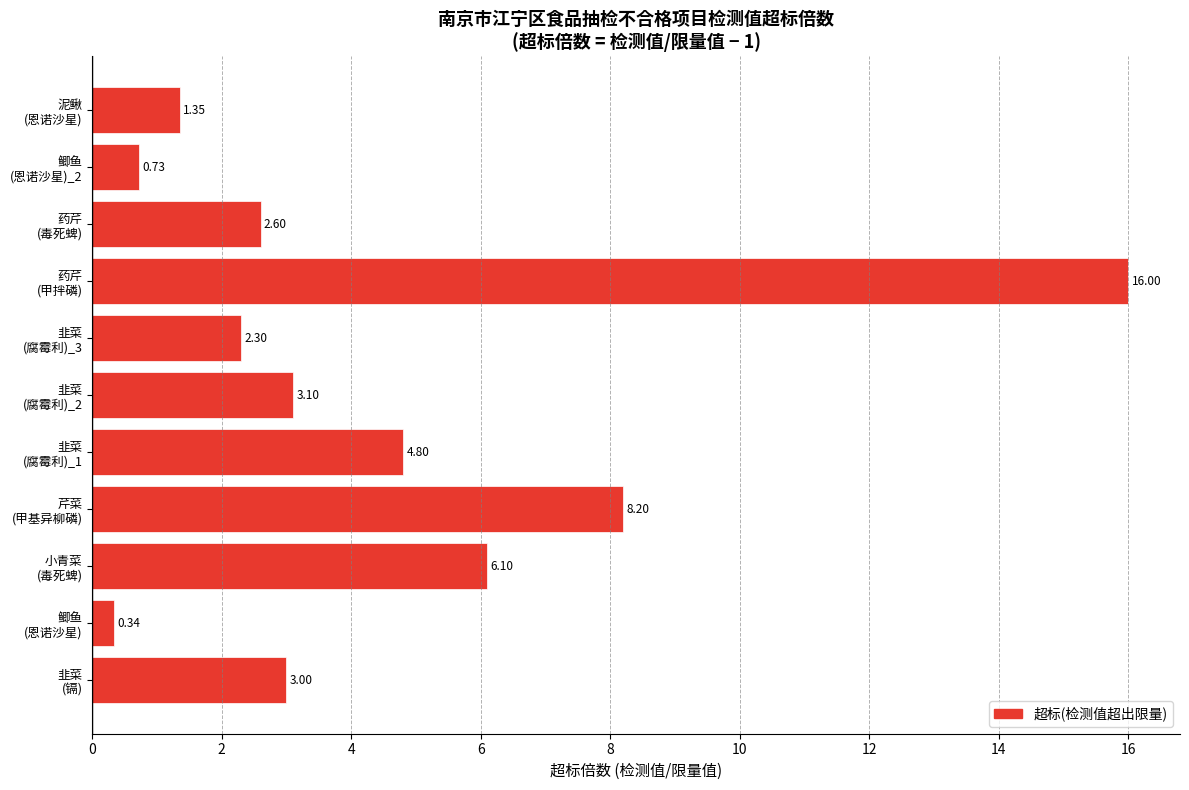

Are the bars grouped side by side (vs. stacked)?

No